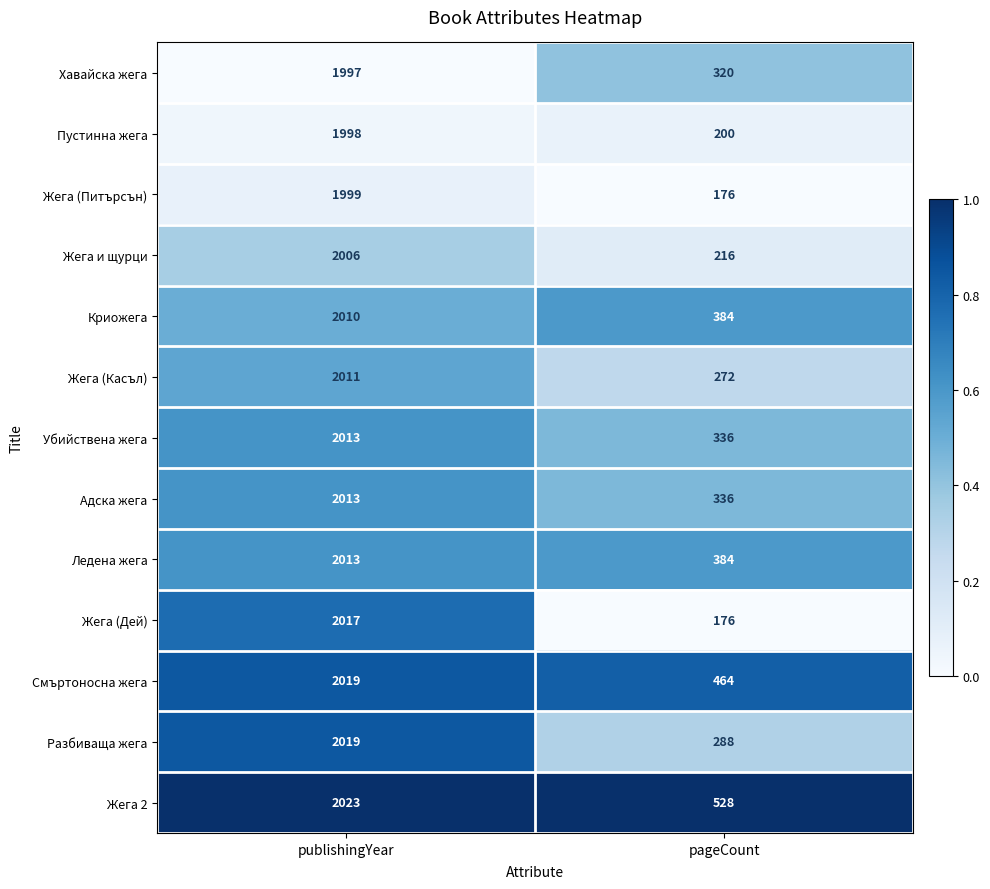

Between publishingYear and pageCount, which series saw the biggest shift?

Жега (Дей)